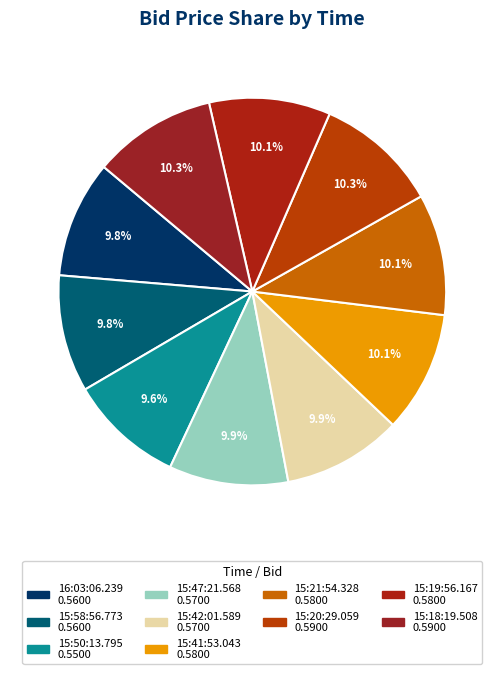

What percentage do 15:58:56.773 and 15:47:21.568 together represent?

19.7%